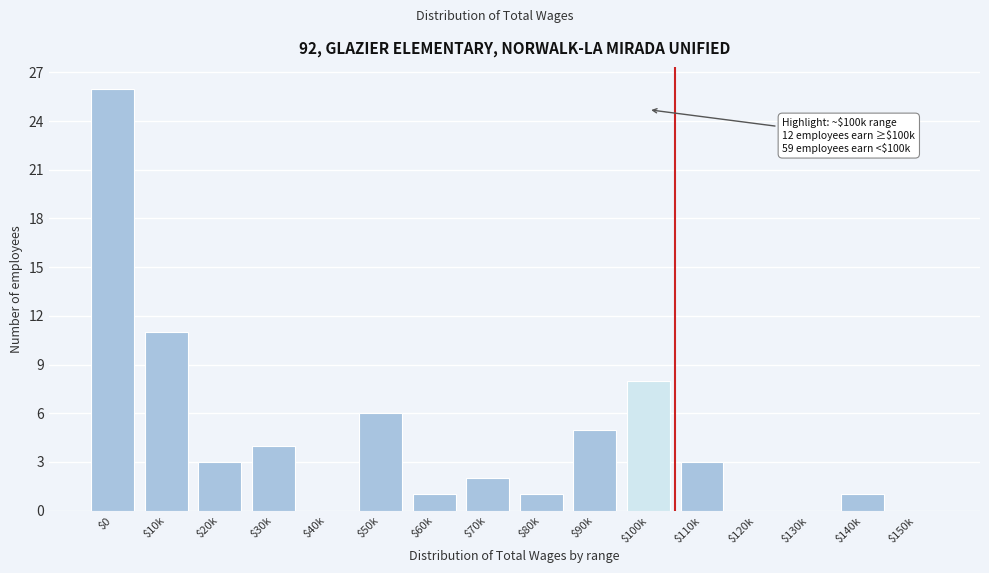

What is the maximum value shown in the chart?

26